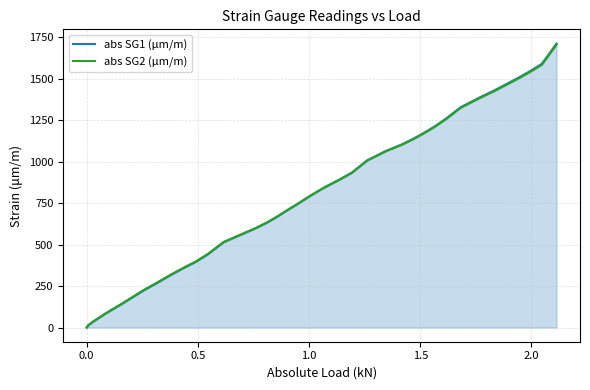

Rank the series by their maximum value, from lowest to highest.

abs SG2 (μm/m), abs SG1 (μm/m)